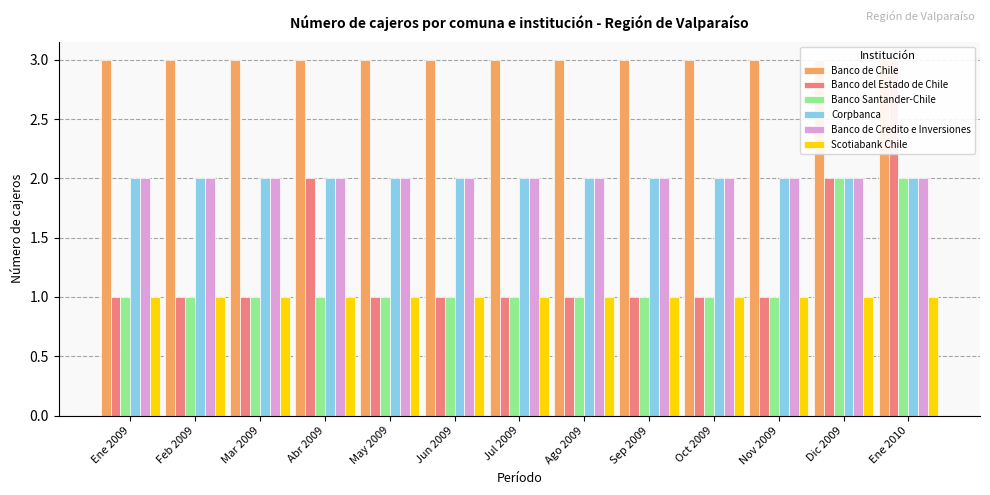

Is it true that Banco del Estado de Chile equals 1 at Oct 2009?

True